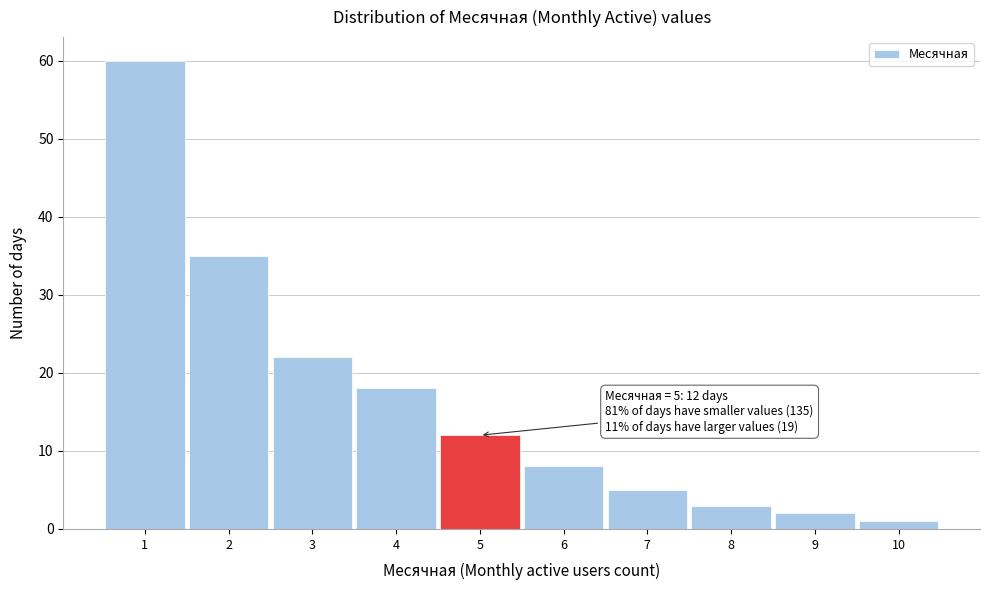

Which range on the x-axis has the tallest bar?

0.5 to 1.5